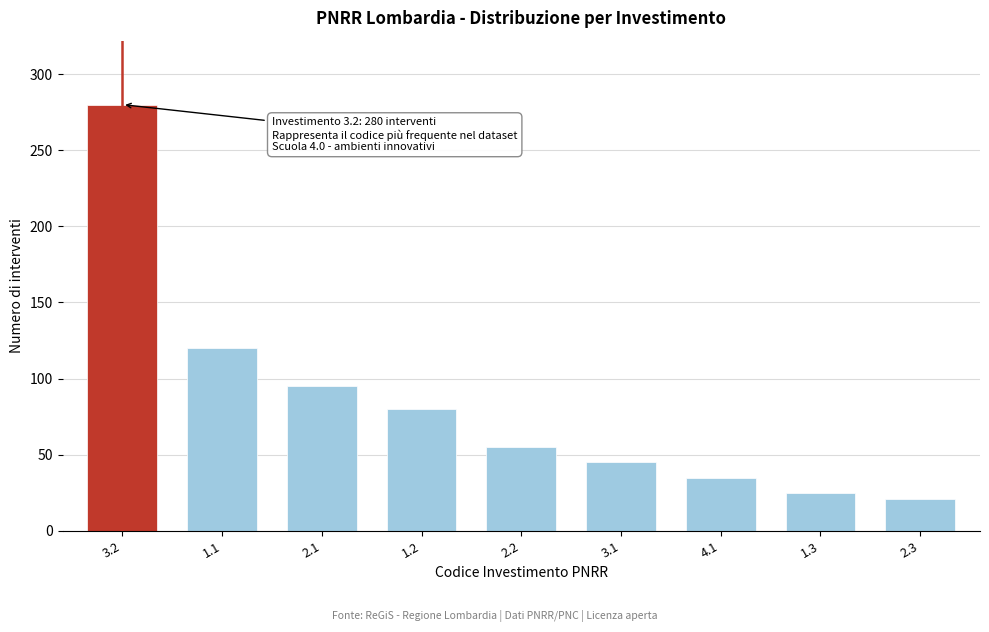

Reading left to right, transcribe all the data shown in this chart.

280	120	95	80	55	45	35	25	21